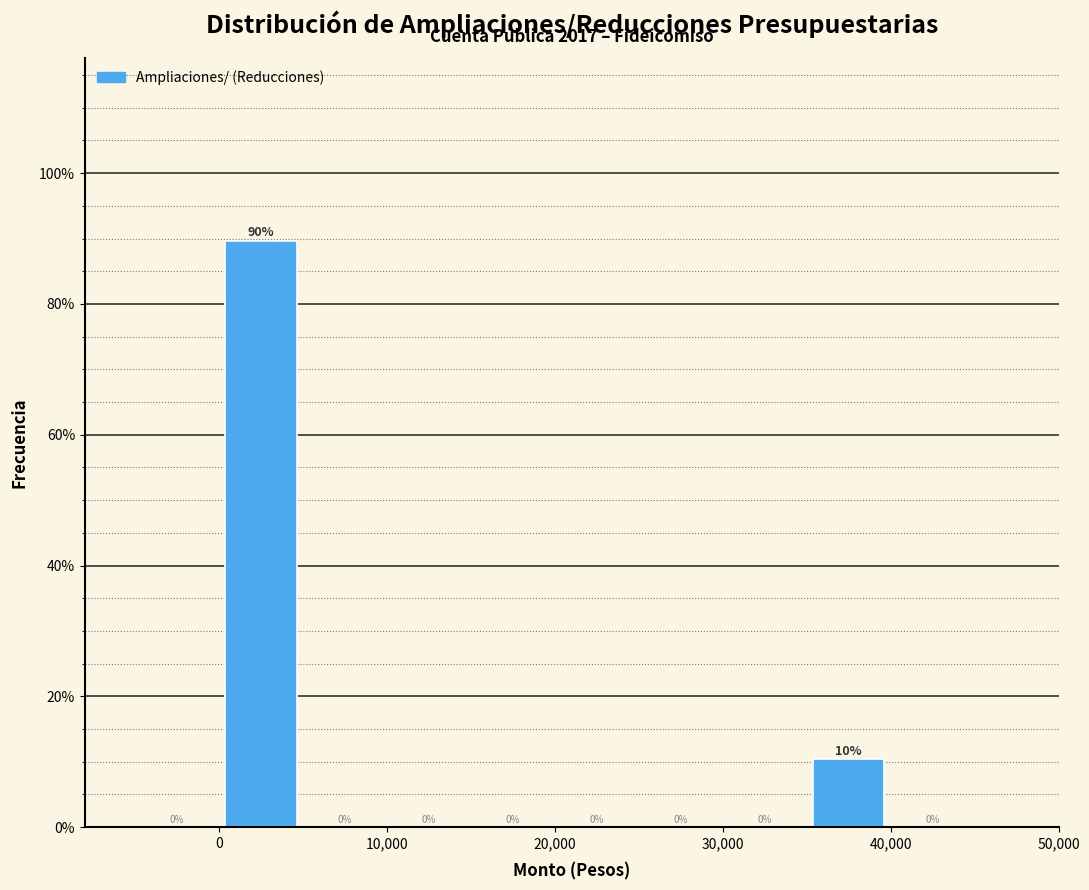

Which range on the x-axis has the tallest bar?

0 to 5000